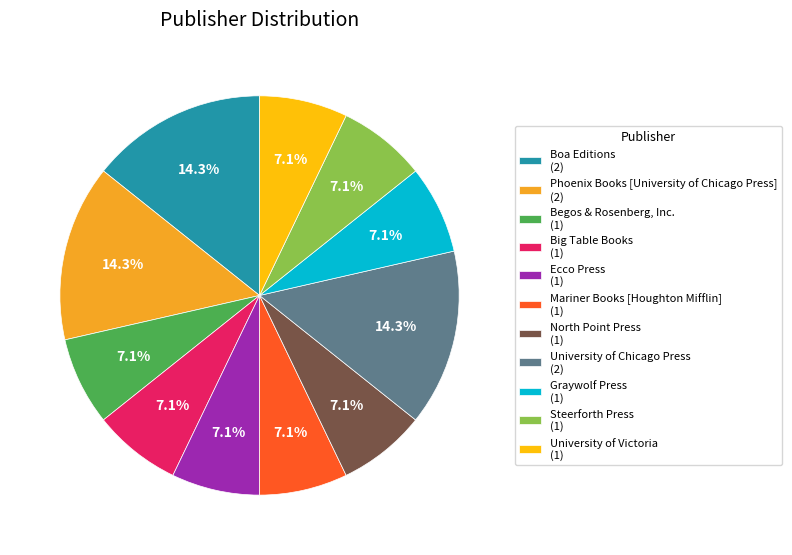

The University of Chicago Press slice represents 1% of the pie. True or false?

False